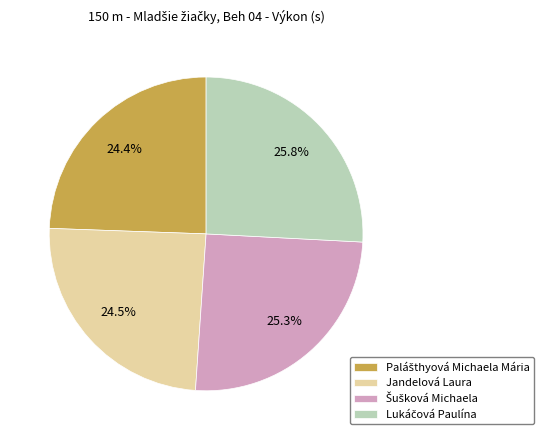

How many slices are in this pie chart?

4